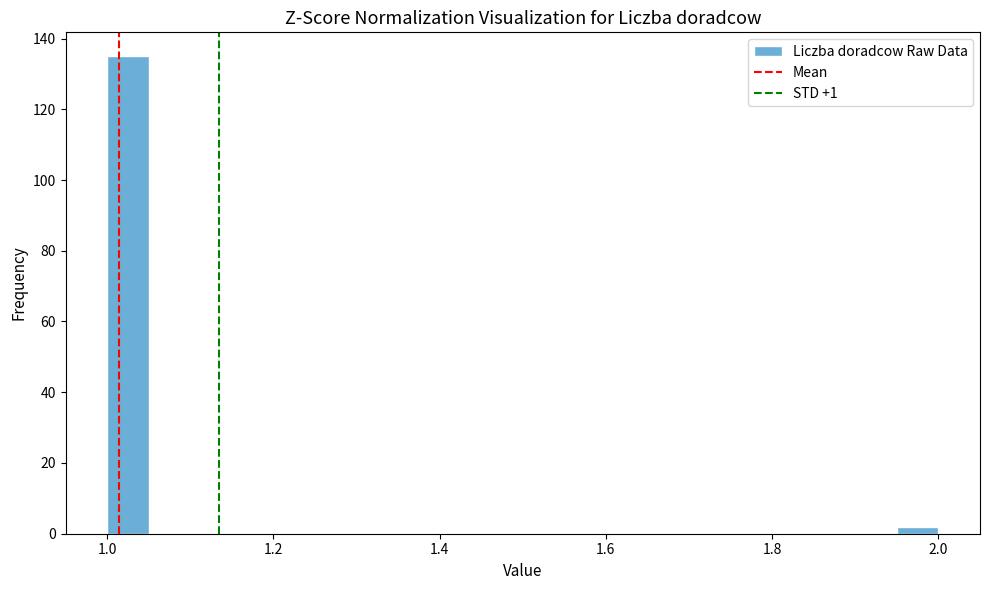

Read against the x-axis, roughly where is the centre of the tallest bar?

1.02